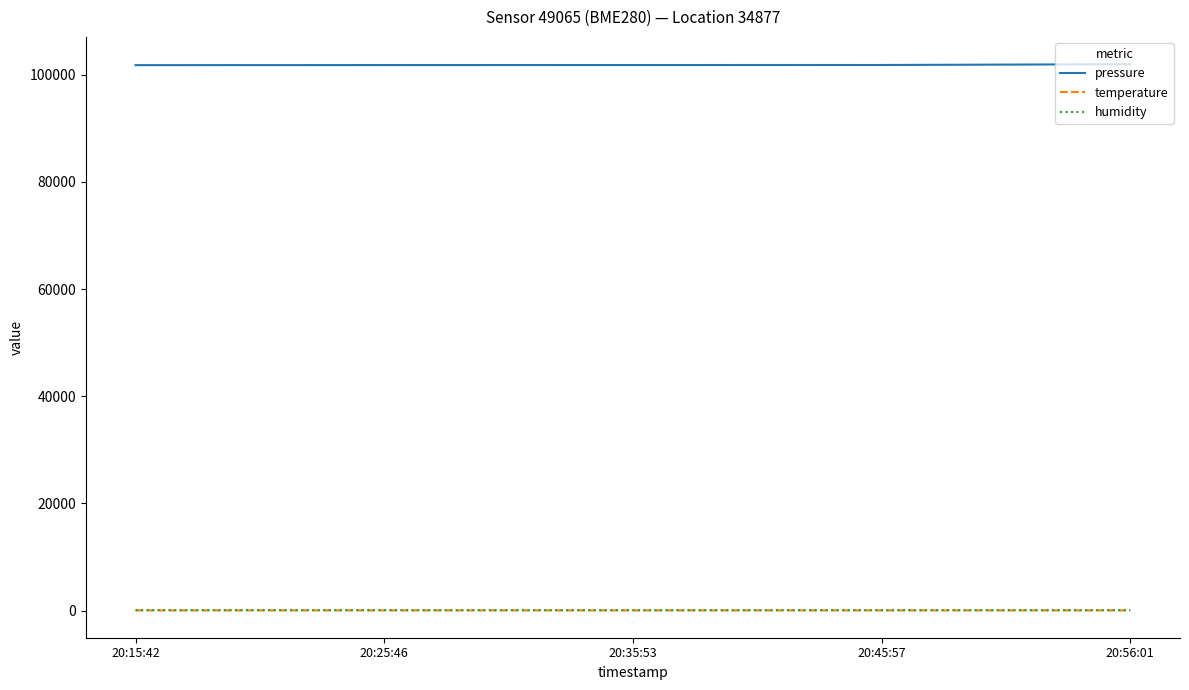

What are all the series names shown in the legend?

pressure, temperature, humidity